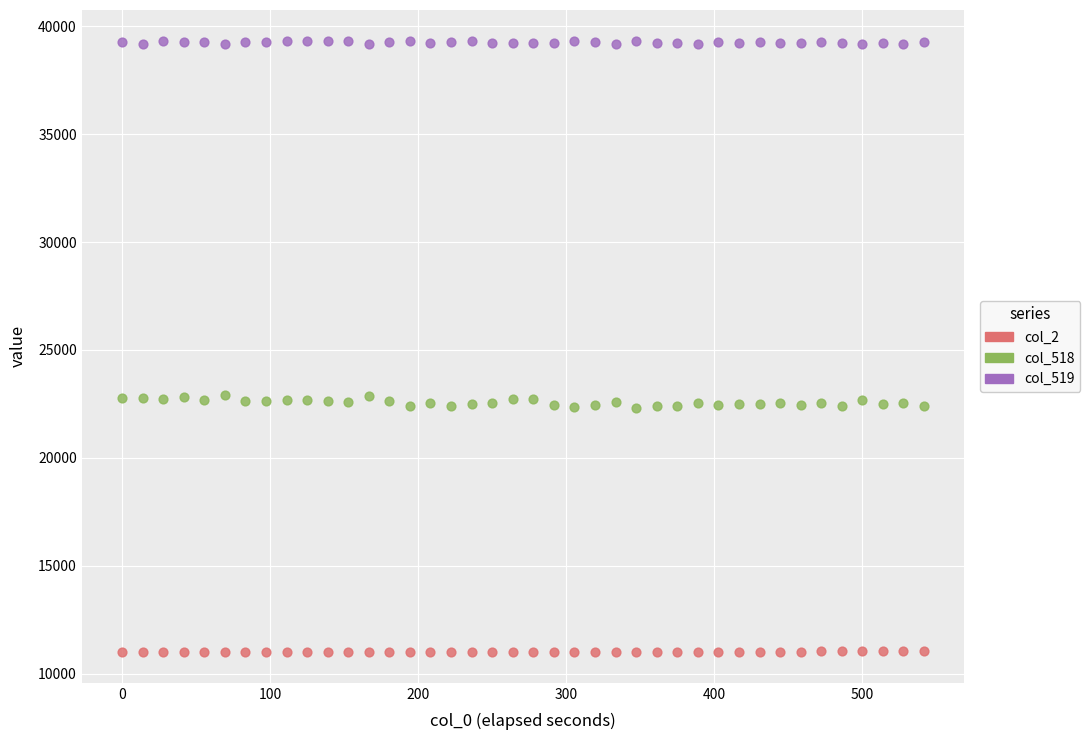

Across all data points, what is the range of Y values (max minus min)?

28352